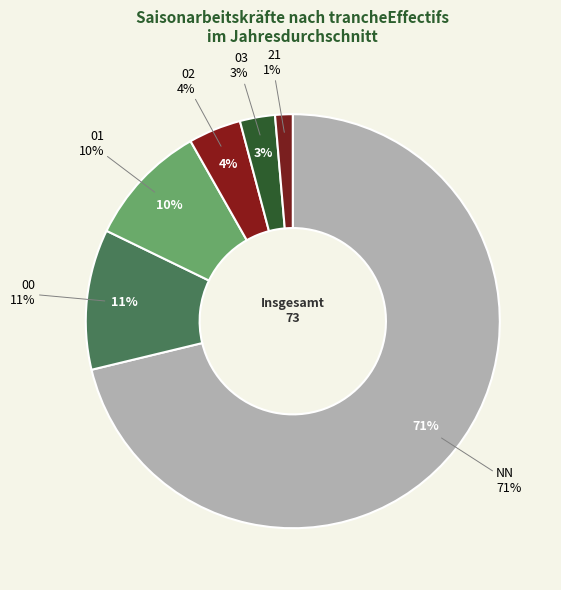

What percentage is the 02 slice, to the nearest percent?

4%